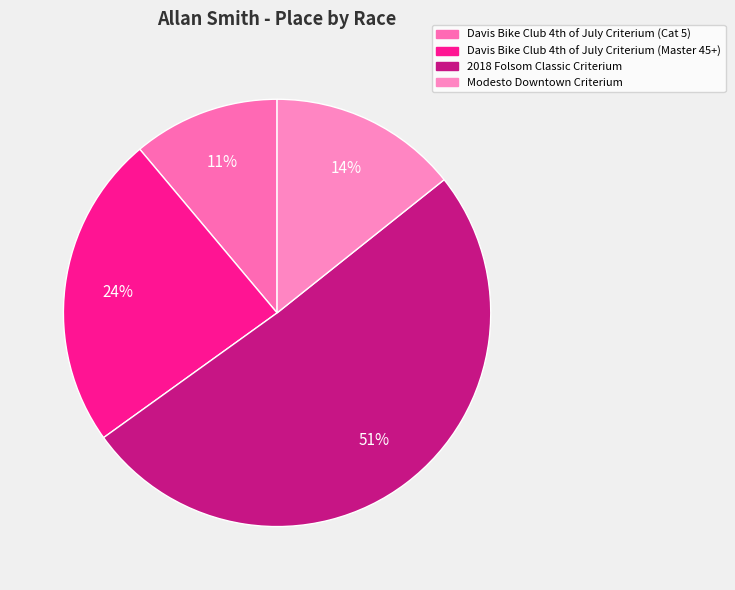

What is the largest slice in the pie chart?

2018 Folsom Classic Criterium